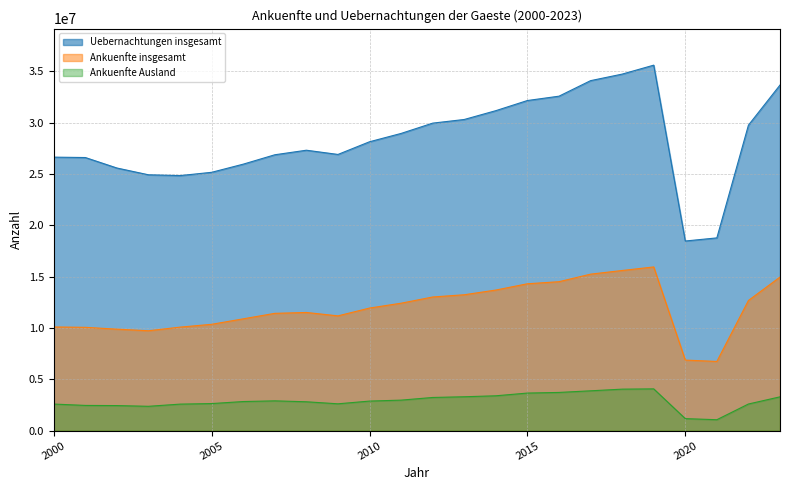

How many lines are shown in the chart?

3